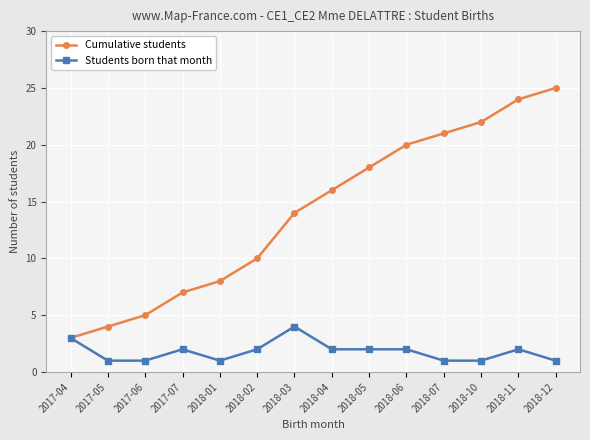

Reading left to right, transcribe all the data shown in this chart.

Cumulative students: 2017-04=3	2017-05=4	2017-06=5	2017-07=7	2018-01=8	2018-02=10	2018-03=14	2018-04=16	2018-05=18	2018-06=20	2018-07=21	2018-10=22	2018-11=24	2018-12=25
Students born that month: 2017-04=3	2017-05=1	2017-06=1	2017-07=2	2018-01=1	2018-02=2	2018-03=4	2018-04=2	2018-05=2	2018-06=2	2018-07=1	2018-10=1	2018-11=2	2018-12=1